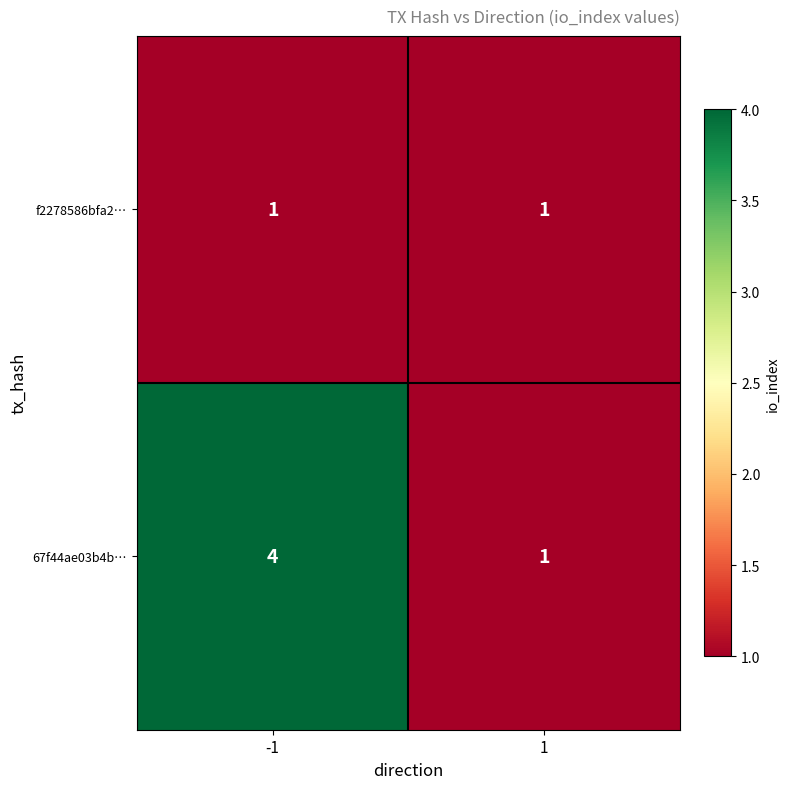

Which series has the widest spread of values?

67f44ae03b4b…